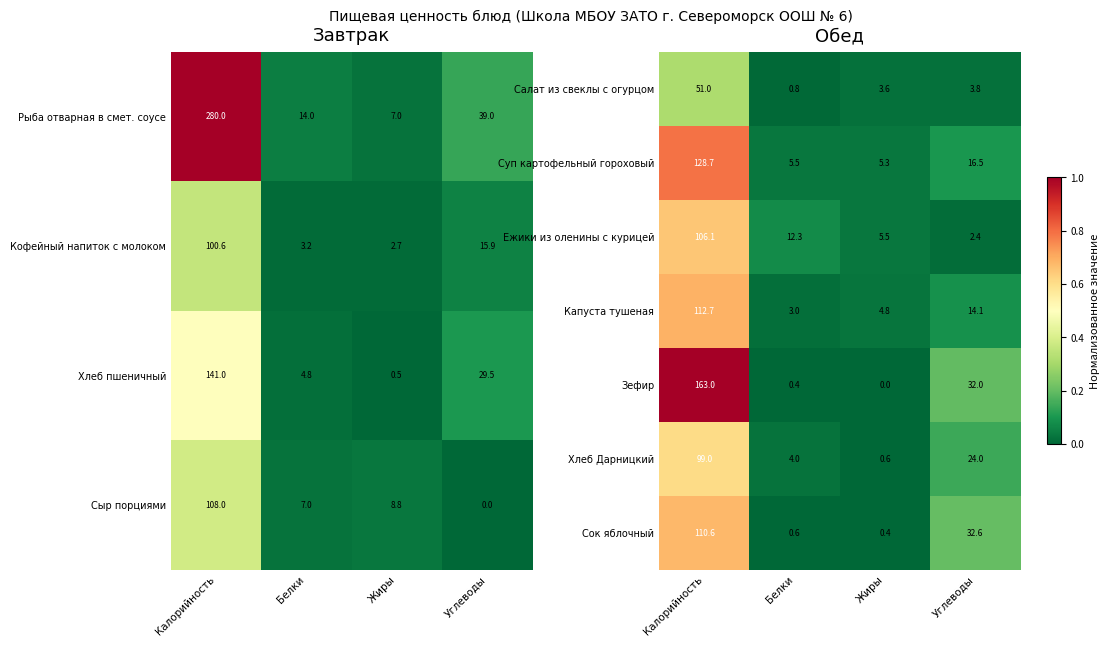

The value of Ежики из оленины с курицей at Белки is 0.1. True or false?

False